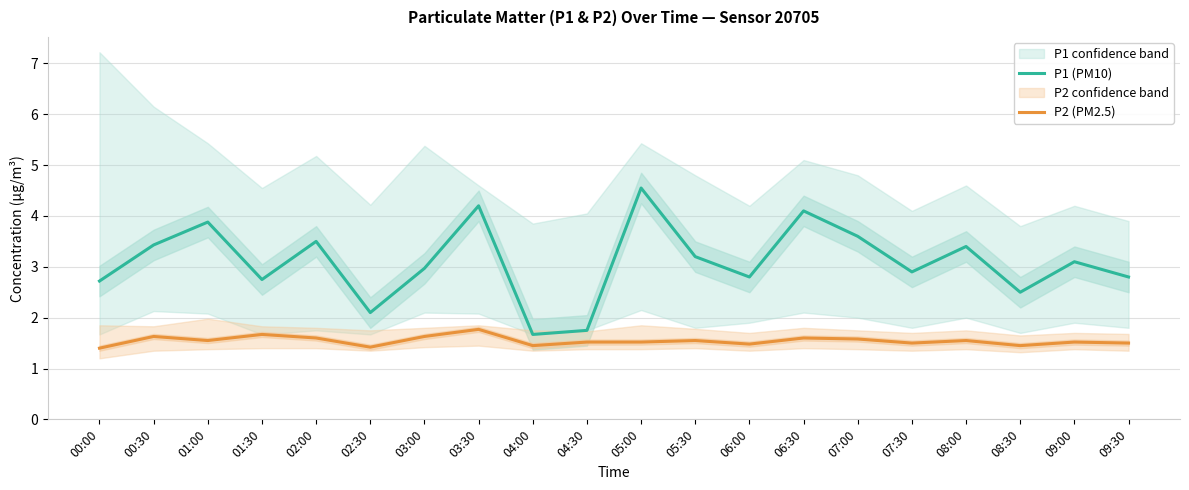

The P1 (PM10) series shows 1.7 at 05:30. True or false?

False